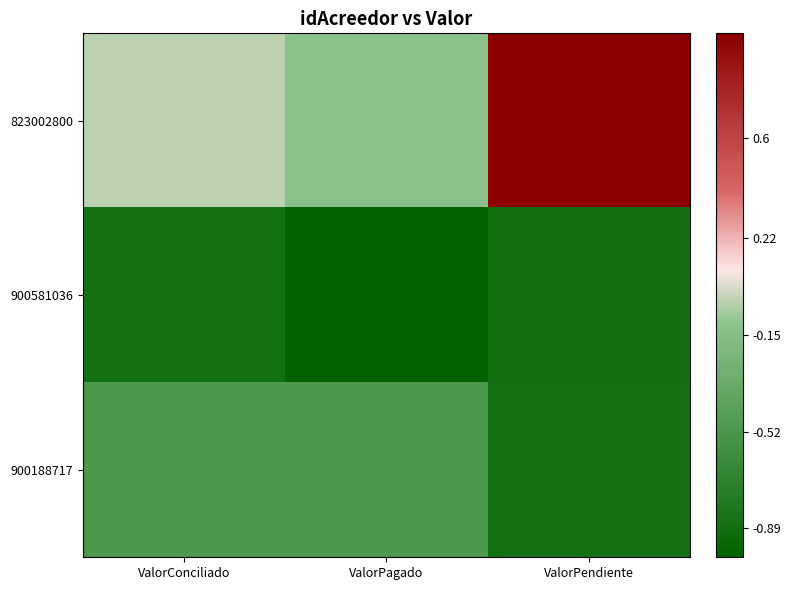

At ValorPagado, list the series in order from largest to smallest.

823002800, 900188717, 900581036